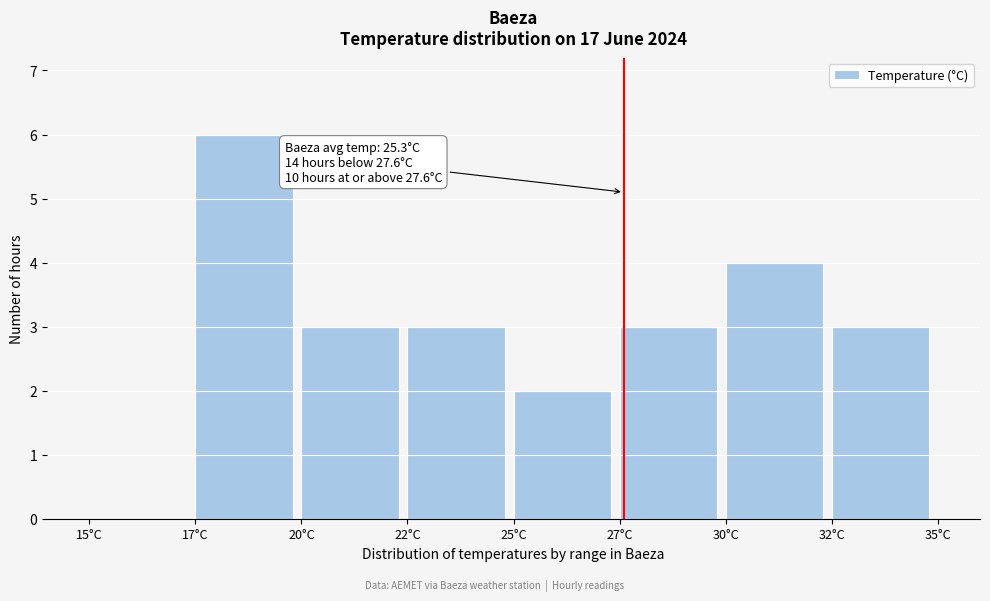

Reading left to right, extract all data points from this chart.

15°C=0	17°C=6	20°C=3	22°C=3	25°C=2	27°C=3	30°C=4	32°C=3